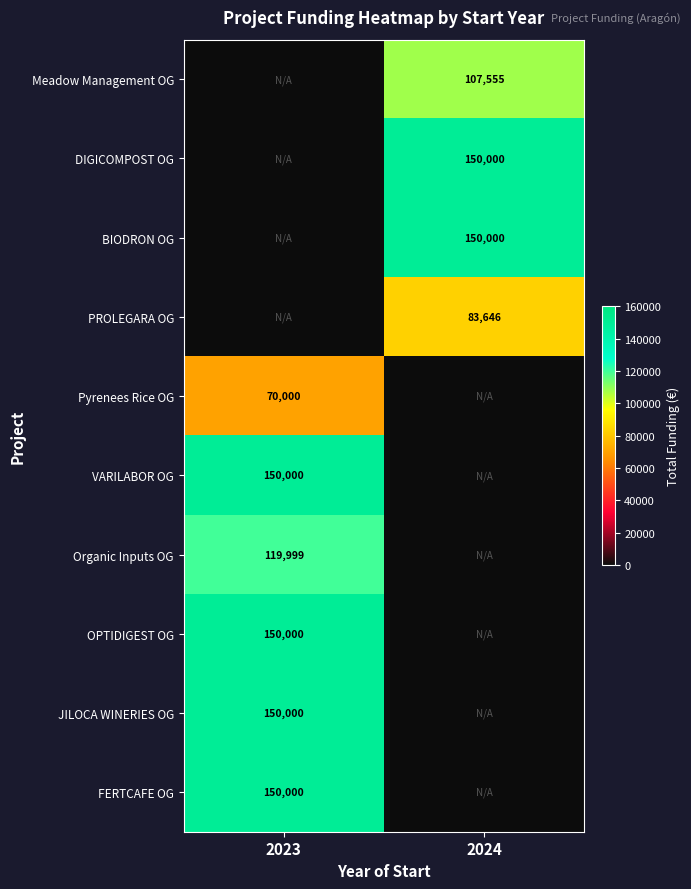

Is the value of OPTIDIGEST OG at 2023 greater than the value of Pyrenees Rice OG at 2023?

Yes